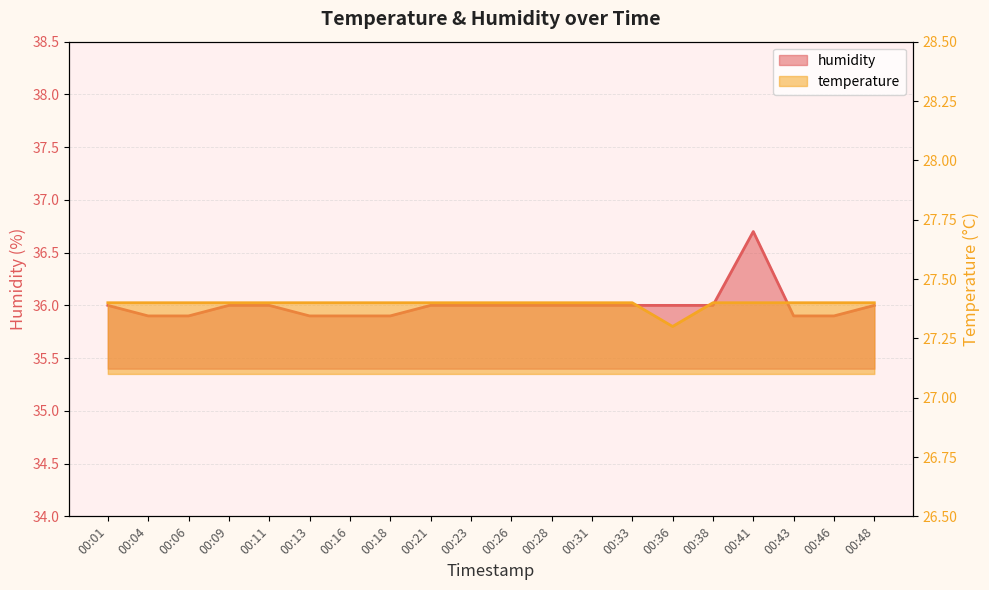

Which series has the largest range (max minus min)?

humidity